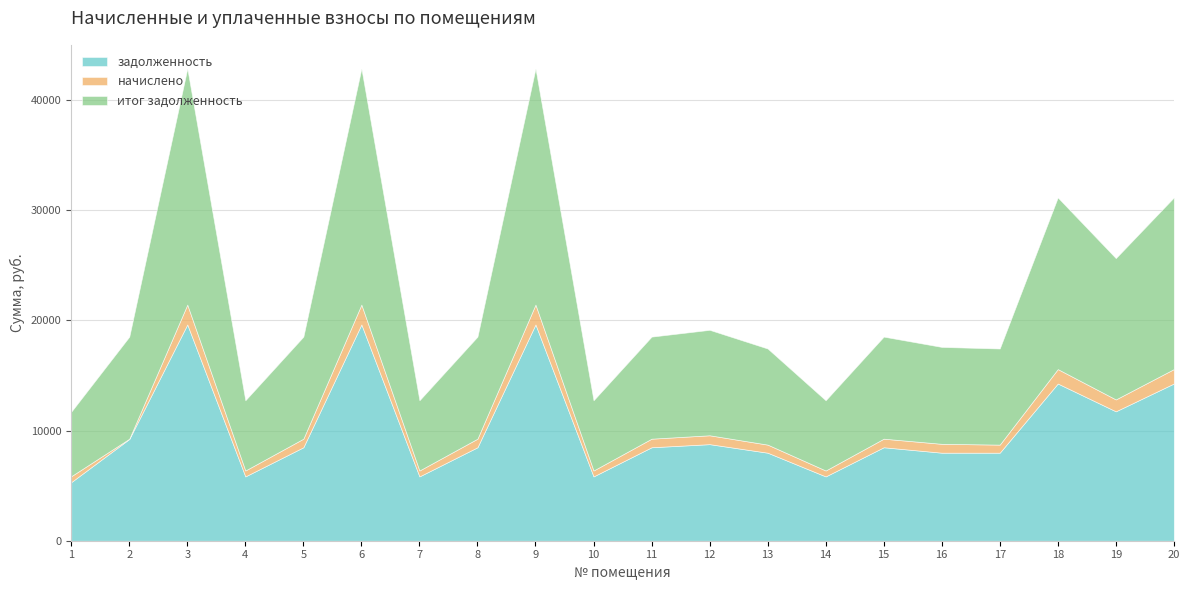

Which label corresponds to the smallest value in the chart?

2